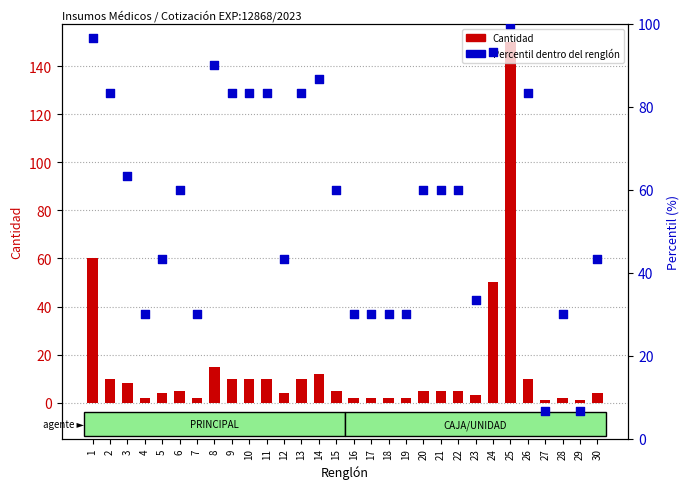

Which series has the largest total across all categories?

Percentil dentro del renglón